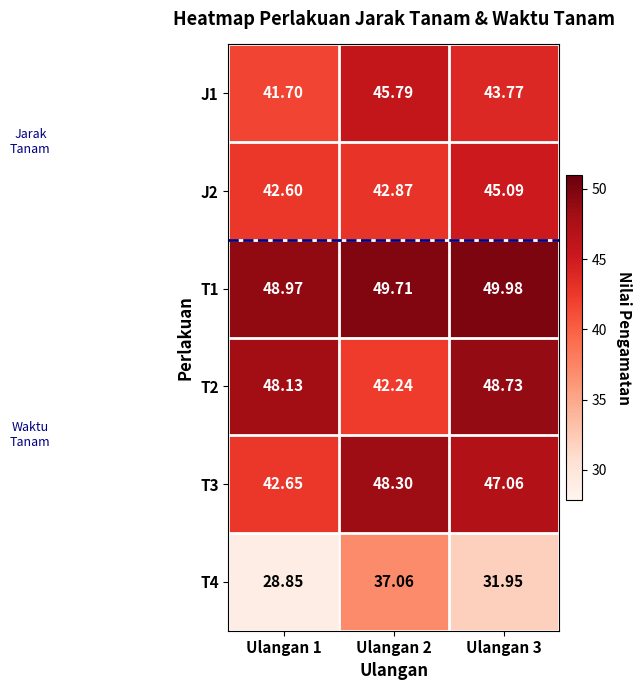

At Ulangan 2, list the series in order from largest to smallest.

T1, T3, J1, J2, T2, T4